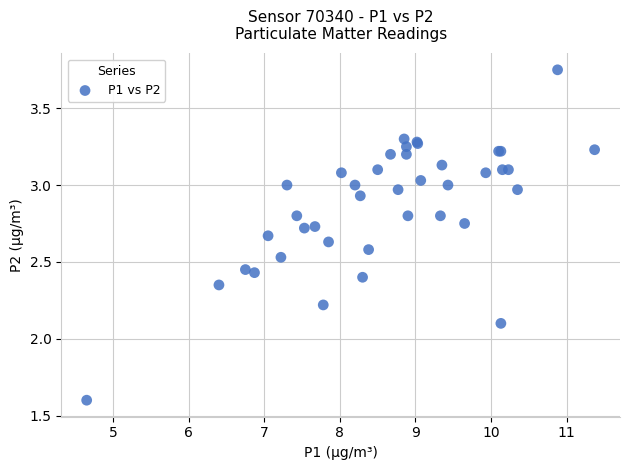

What Y value in the scatter plot is closest to 2?

2.1